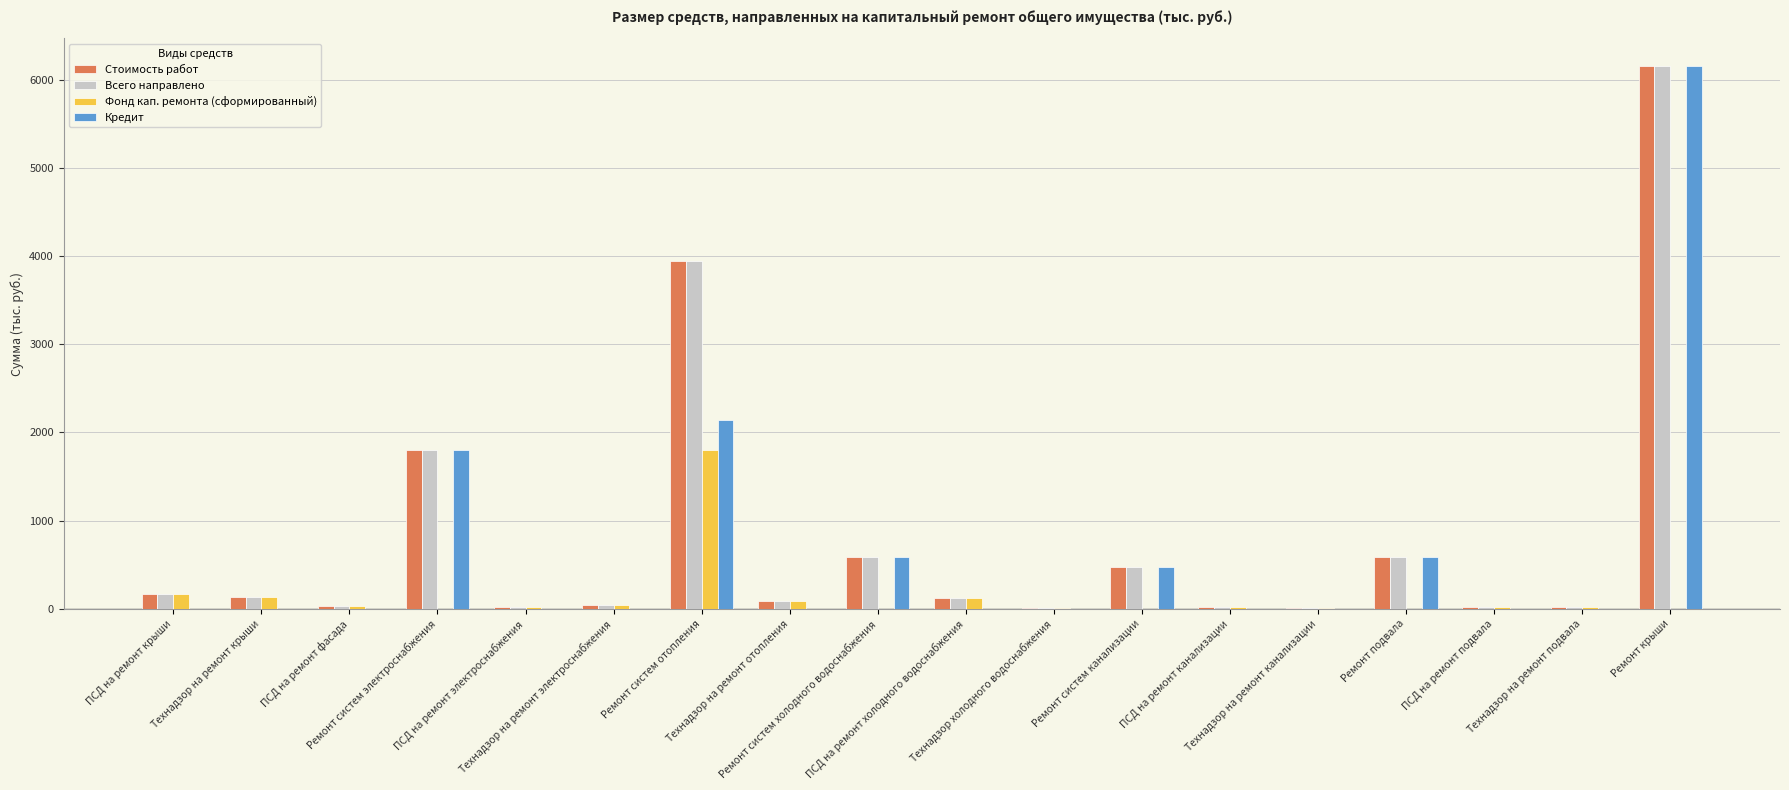

What is the sum of all Кредит values?

11739.9